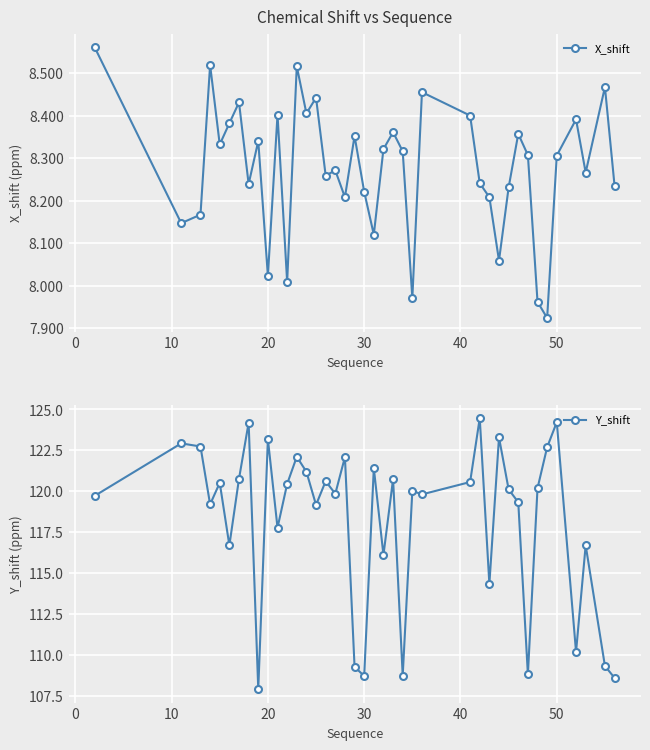

What is the value of the Y_shift point at the 26th from the left?

119.8